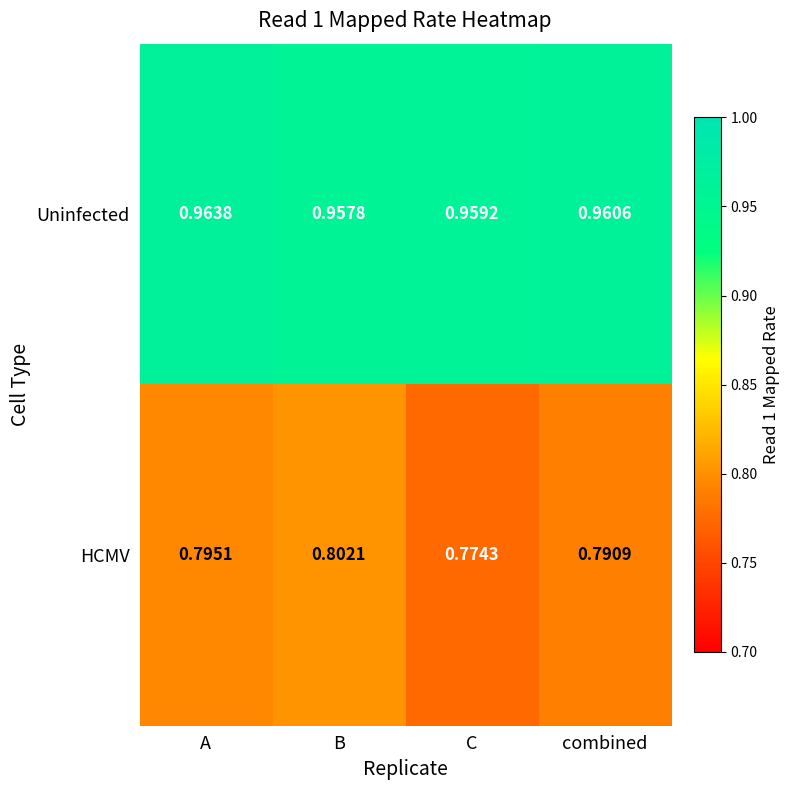

What is the spread (max minus min) of values at A?

0.2